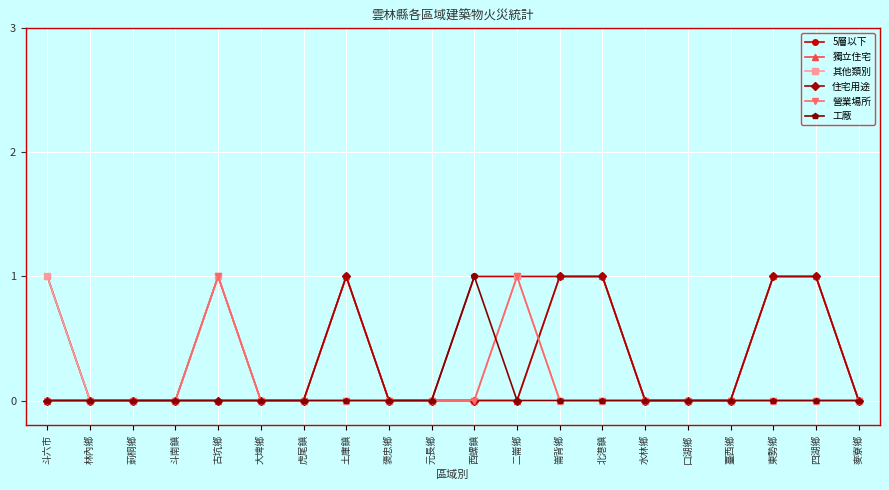

Is this an area chart (filled region under the line)?

No